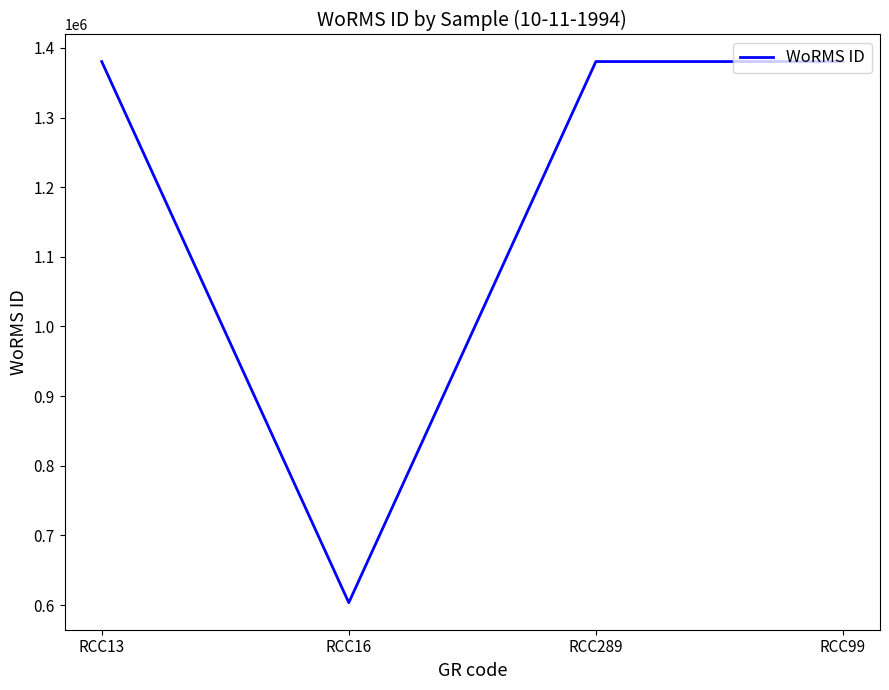

True or false: there are more than 1 points higher than both neighbors.

False